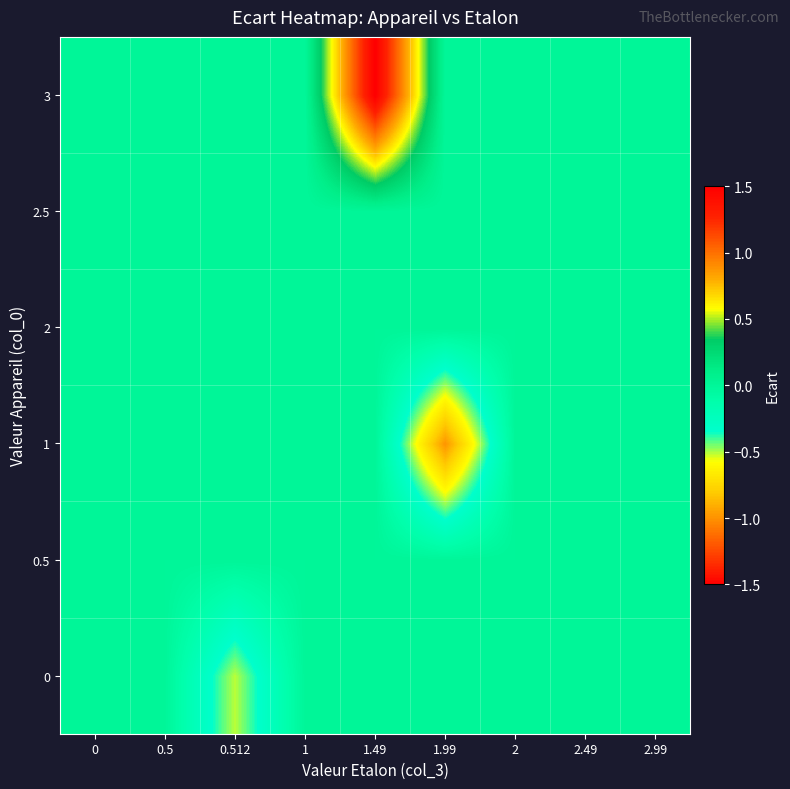

At which category is the sum across all series the highest?

1.49